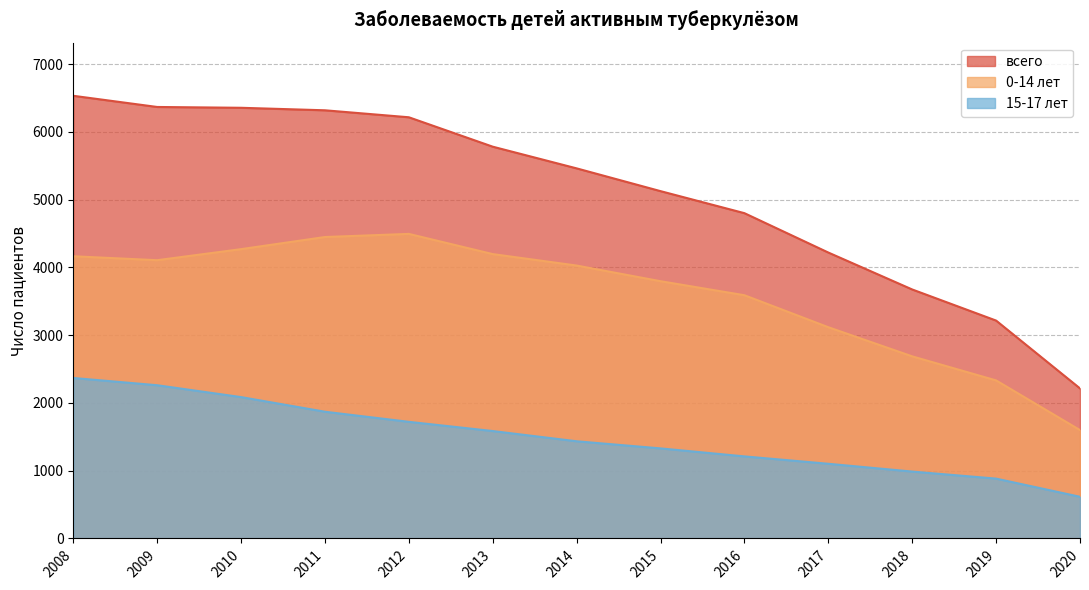

Which category has the lowest value across all series?

2020